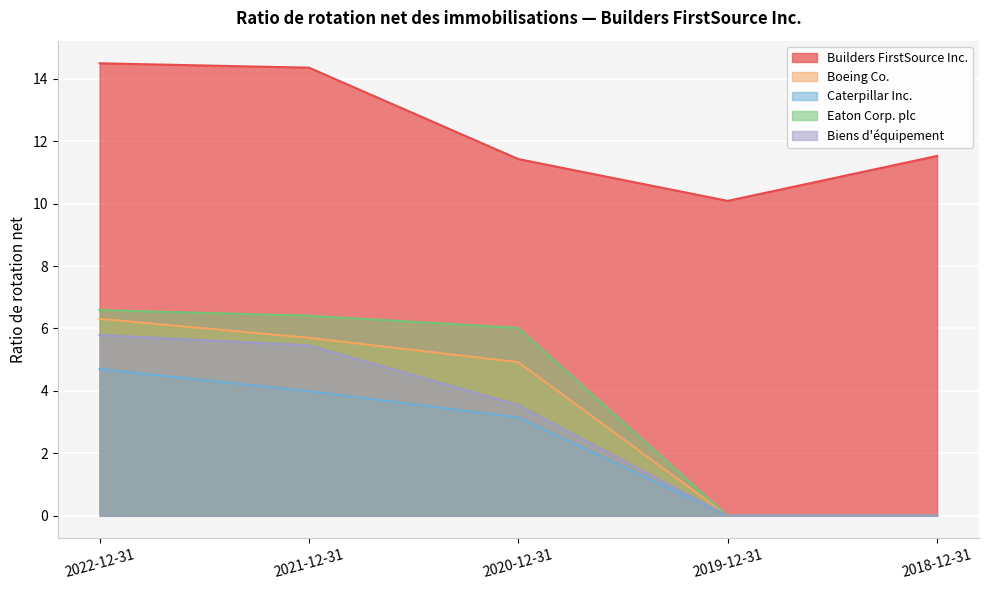

What is the difference between the maximum and minimum values in the Eaton Corp. plc series?

6.6